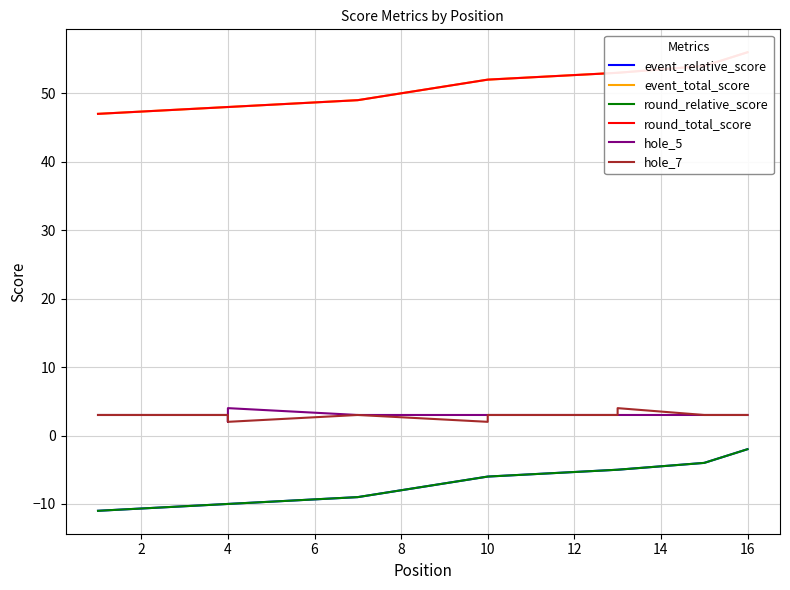

What is the value of the event_total_score point at the 9th from the left?

49